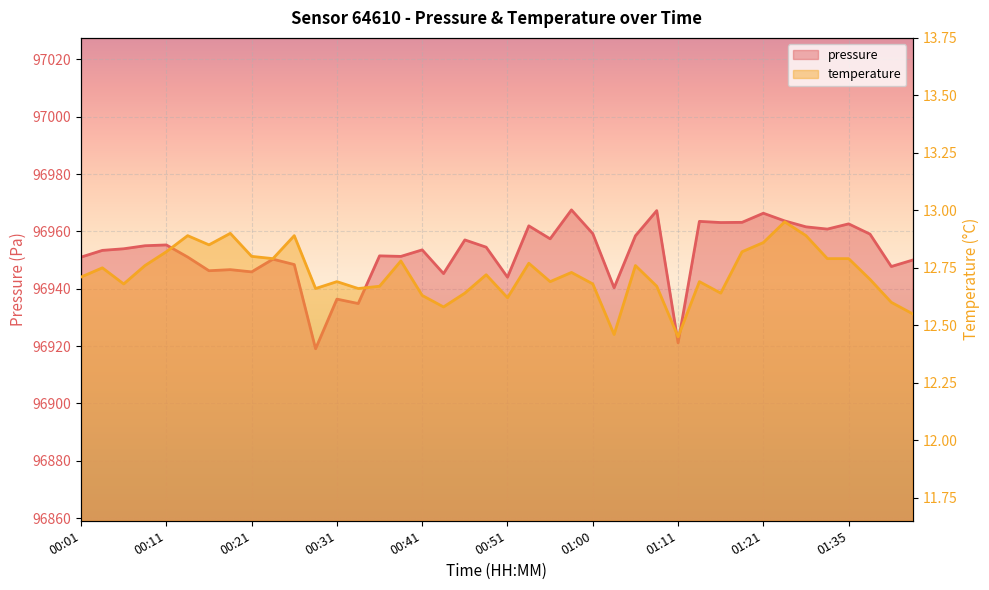

Which series has the widest spread of values?

pressure